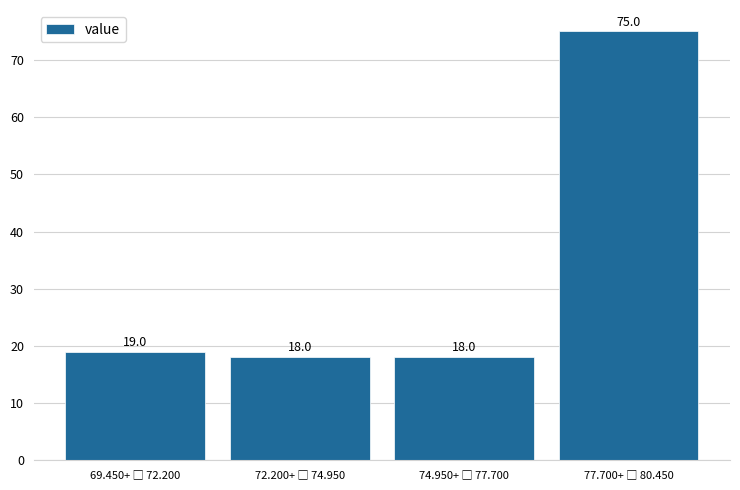

Reading left to right, what are all the values shown in this chart?

19	18	18	75